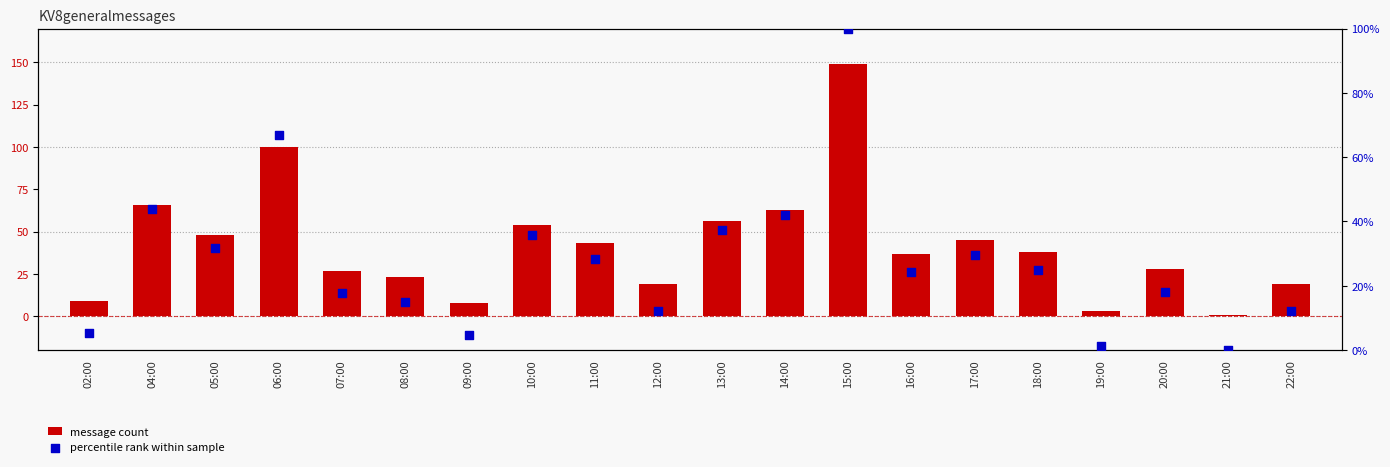

What are all the series names shown in the legend?

message count, percentile rank within sample